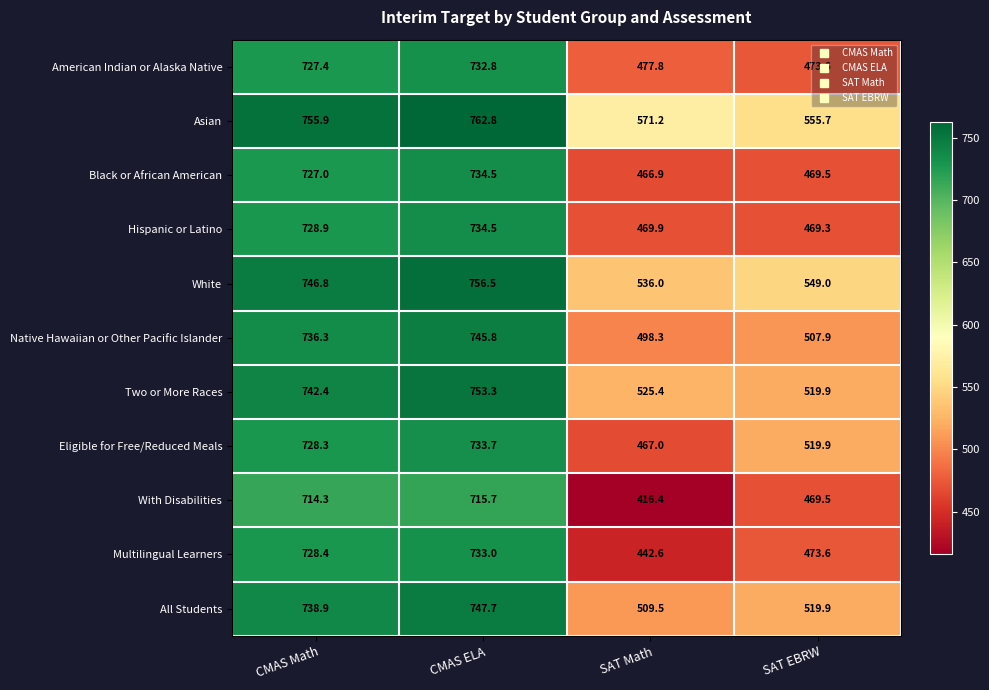

The Two or More Races series shows 753.3 at CMAS ELA. True or false?

True